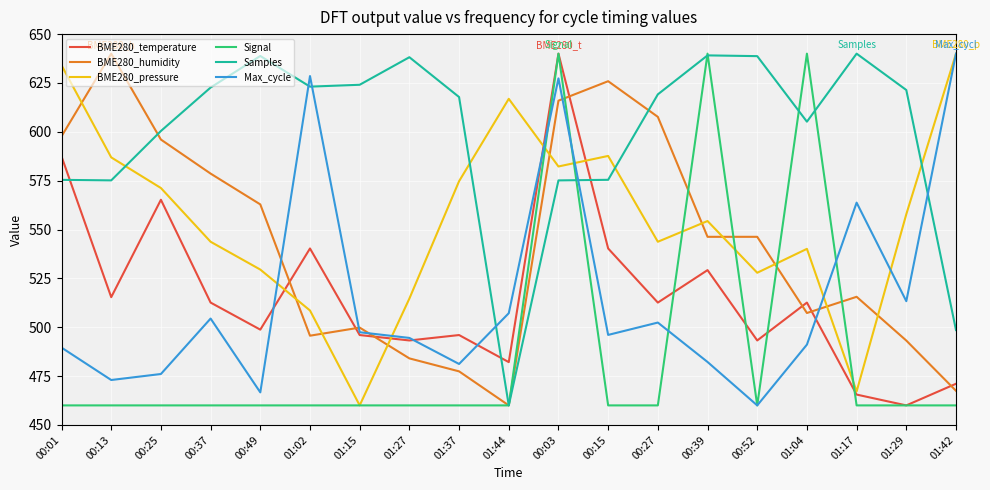

What is the difference between the Samples values at 00:25 and 00:49?

38.4